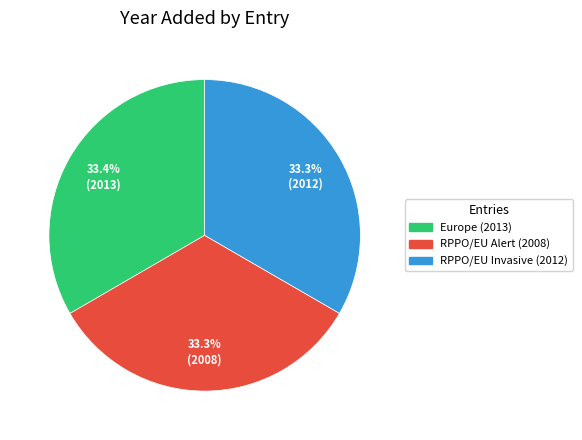

To the nearest percent, what portion does RPPO/EU Invasive (2012) represent?

33%